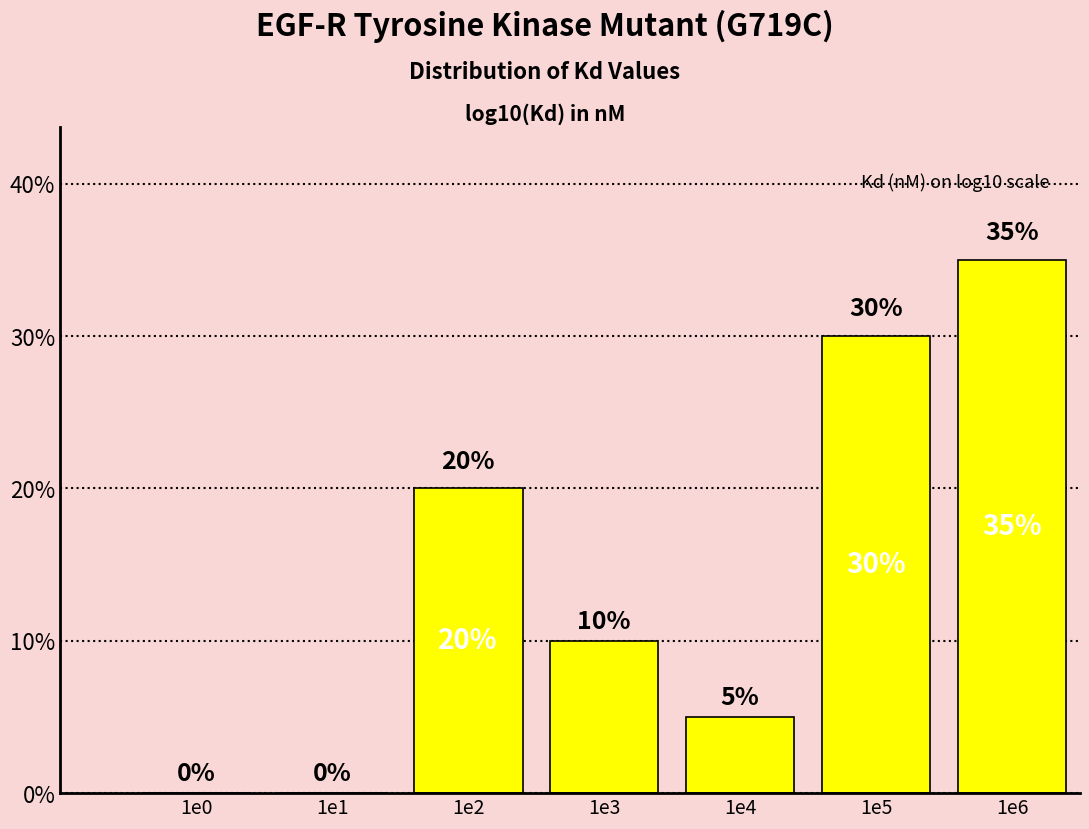

Reading left to right, extract all data points from this chart.

1e0=0	1e1=0	1e2=20	1e3=10	1e4=5	1e5=30	1e6=35